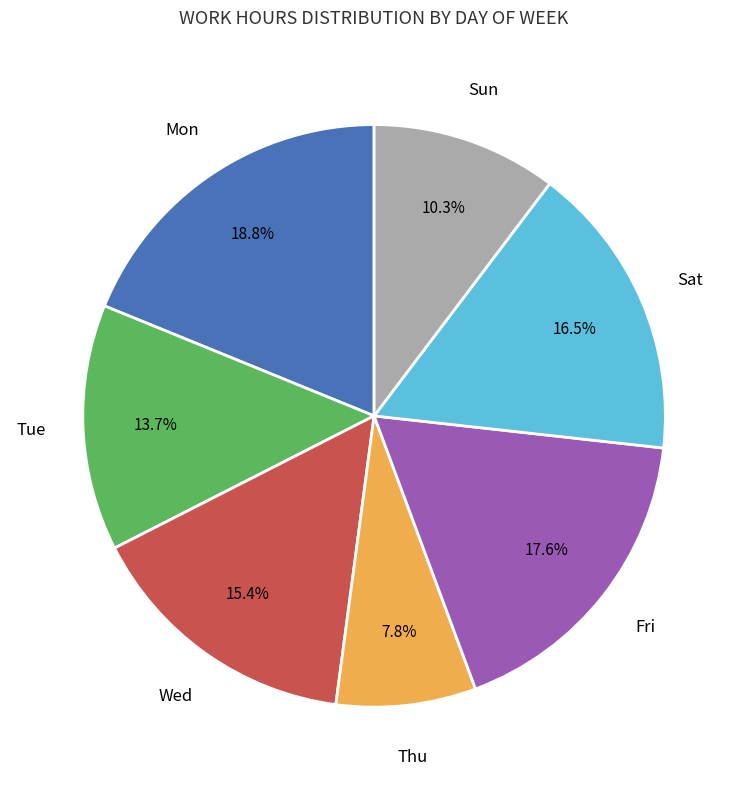

Is there any slice that represents more than half of the pie?

No